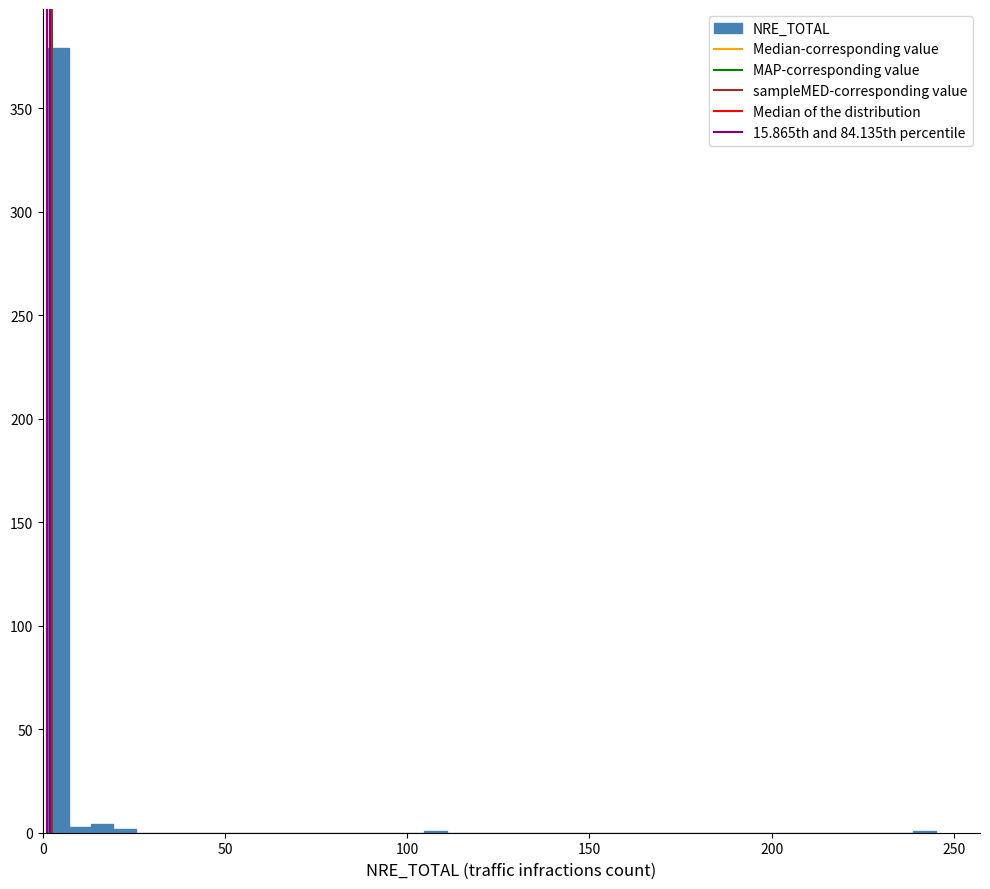

Read against the x-axis, roughly where is the centre of the tallest bar?

5